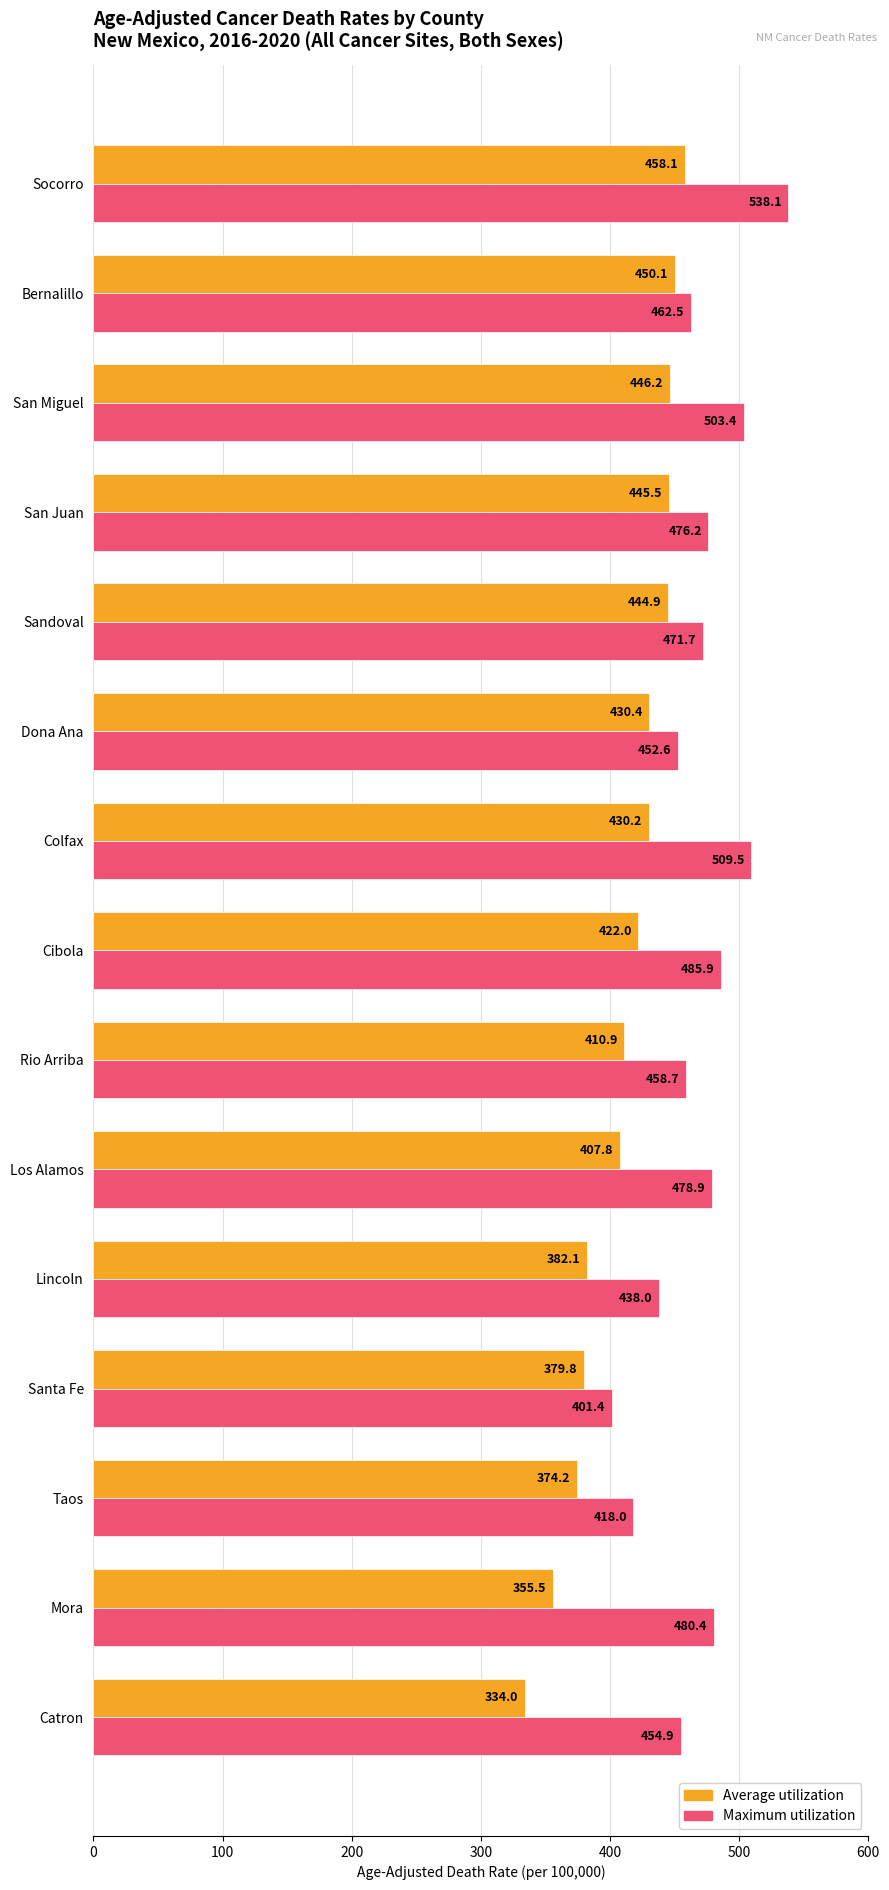

What is the difference between the maximum and minimum values in the Maximum utilization series?

136.7